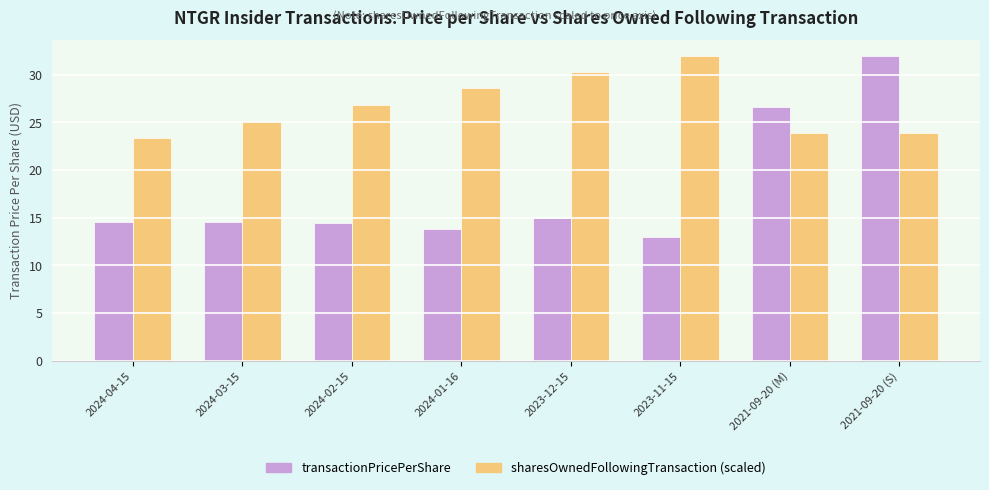

What is the maximum value for transactionPricePerShare?

32.0